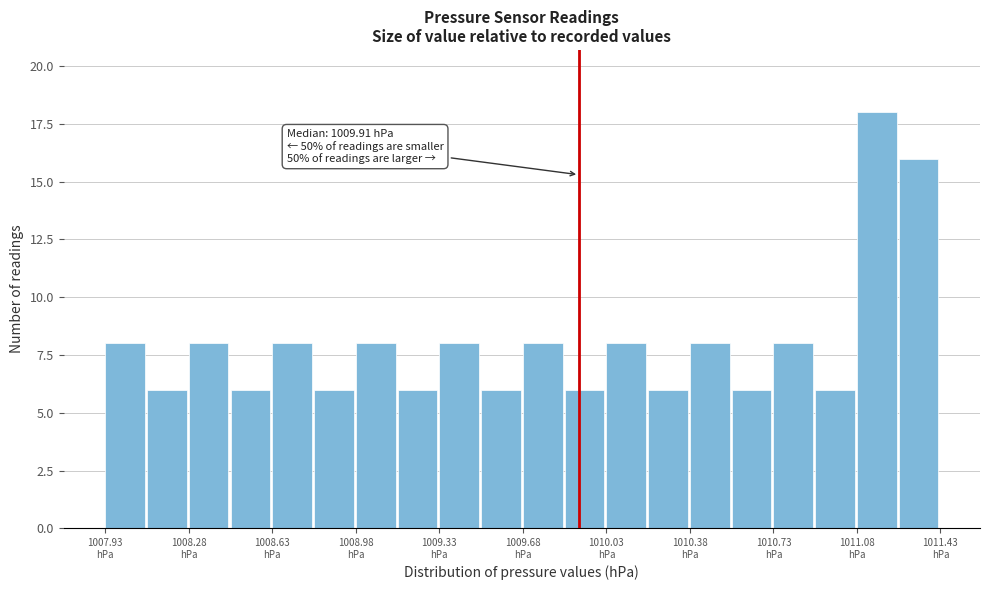

Read against the x-axis, roughly where is the centre of the tallest bar?

1011.15